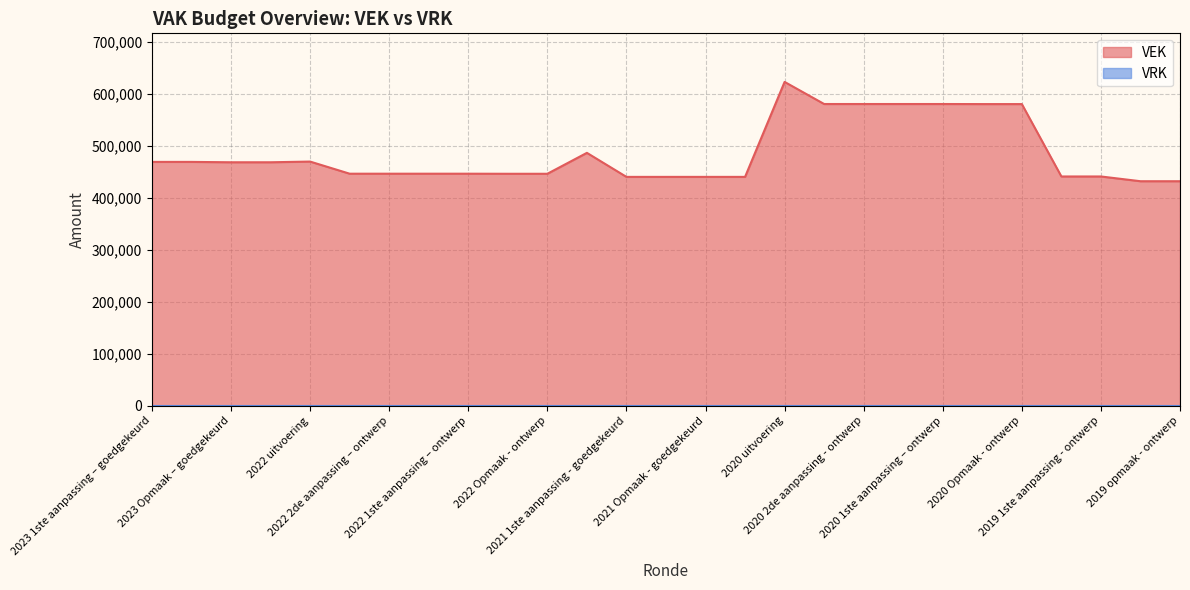

List the labels in order of value, largest first.

2020 uitvoering, 2020 2de aanpassing - goedgekeurd, 2020 2de aanpassing - ontwerp, 2020 1ste aanpassing - goedgekeurd, 2020 1ste aanpassing – ontwerp, 2020 Opmaak - goedgekeurd, 2020 Opmaak - ontwerp, 2021 uitvoering, 2022 uitvoering, 2023 1ste aanpassing – goedgekeurd, 2023 1ste aanpassing – ontwerp, 2023 Opmaak – goedgekeurd, 2023 Opmaak - ontwerp, 2022 2de aanpassing – goedgekeurd, 2022 2de aanpassing – ontwerp, 2022 1ste aanpassing – goedgekeurd, 2022 1ste aanpassing – ontwerp, 2022 Opmaak - goedgekeurd, 2022 Opmaak - ontwerp, 2019 1ste aanpassing – goedgekeurd, 2019 1ste aanpassing - ontwerp, 2021 Opmaak - goedgekeurd, 2021 Opmaak - ontwerp, 2021 1ste aanpassing - goedgekeurd, 2021 1ste aanpassing – ontwerp, 2019 opmaak - goedgekeurd, 2019 opmaak - ontwerp